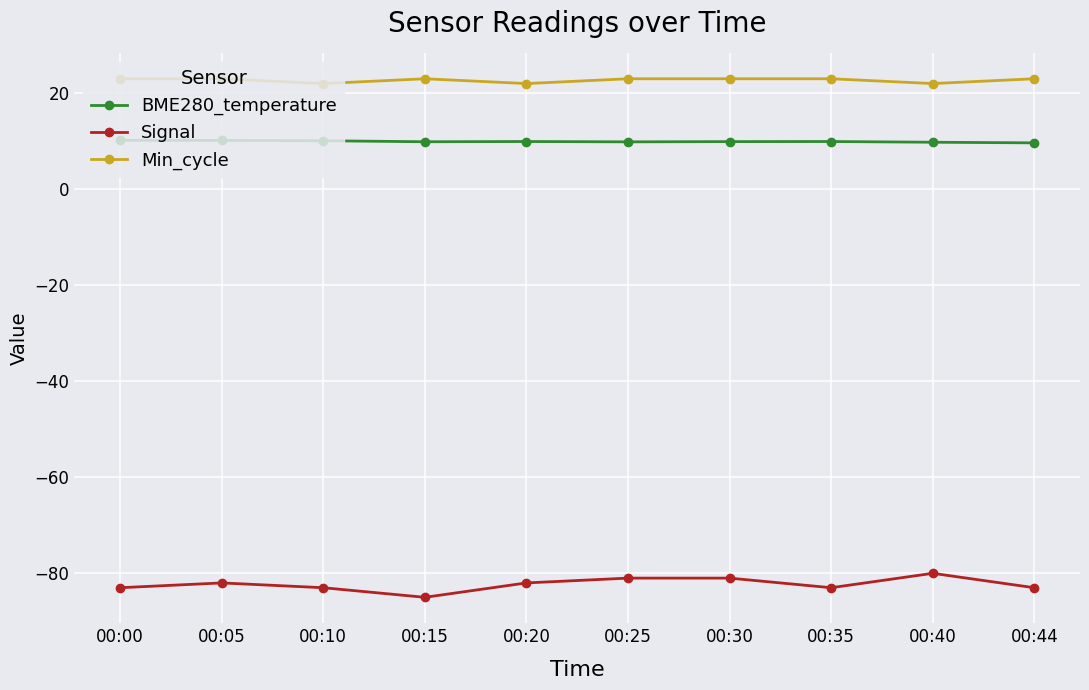

True or false: BME280_temperature has more than 0 points higher than both neighbors.

True